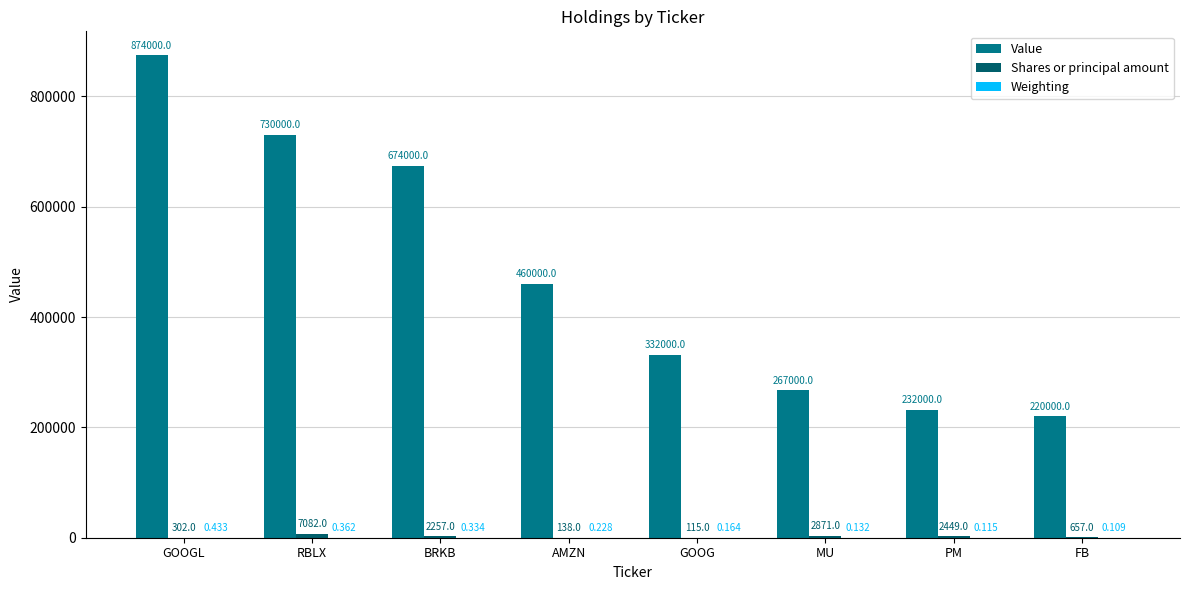

At which label does Value first exceed 460000?

GOOGL